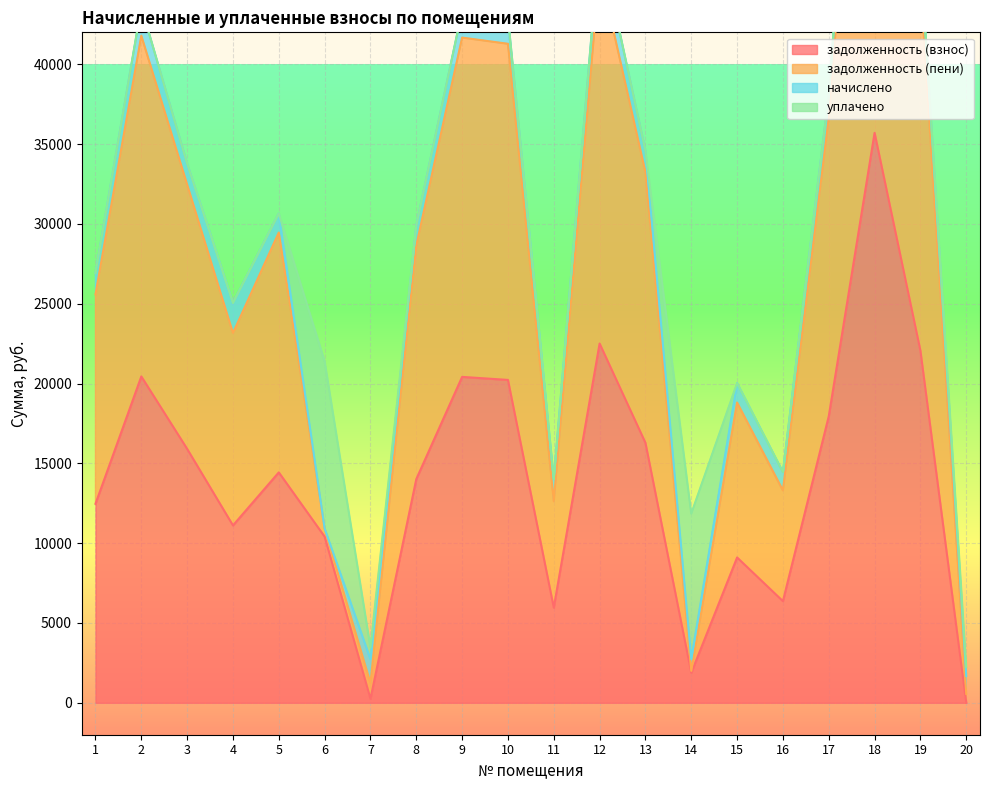

How many interior local peaks does the задолженность (взнос) series have?

6